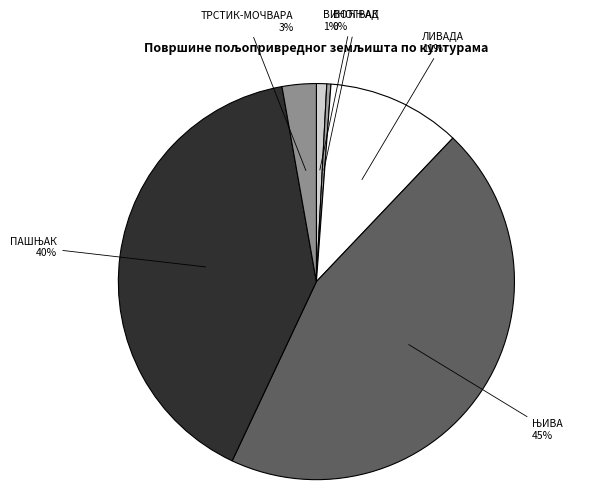

Is there any slice that represents more than half of the pie?

No